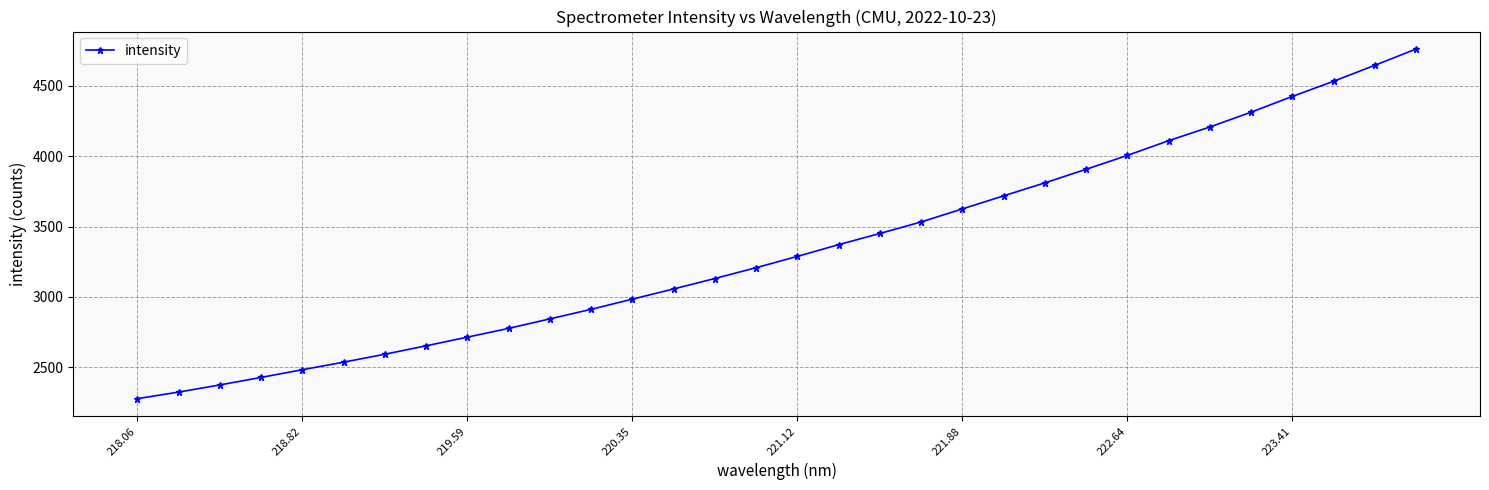

What is the value of the 27th point from the left?

4207.3